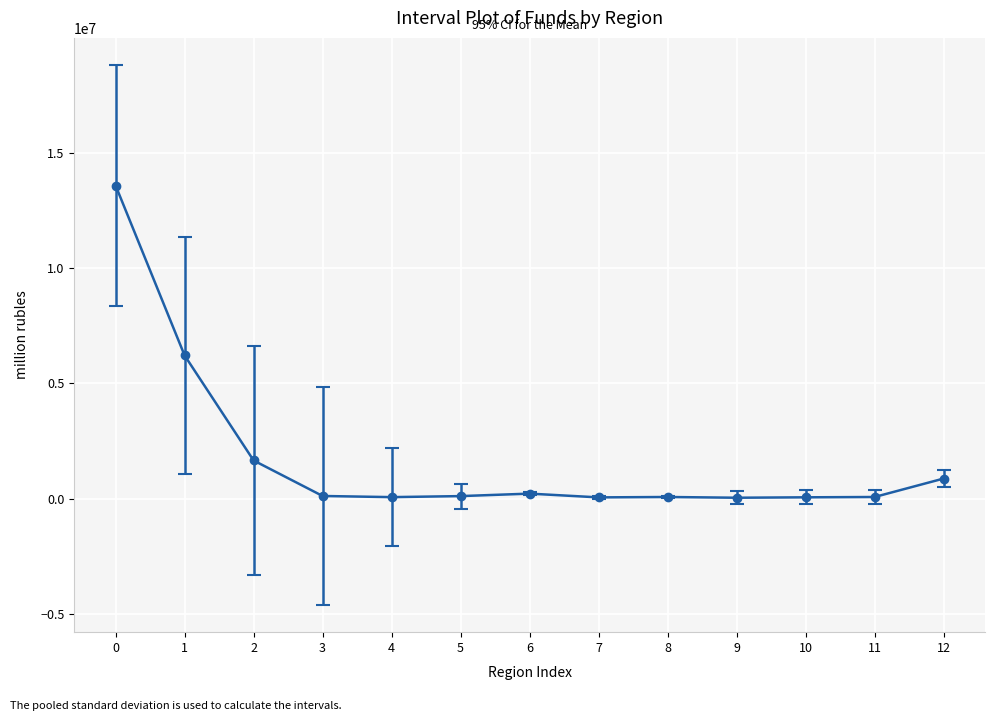

What is the sum of all values?

23187661